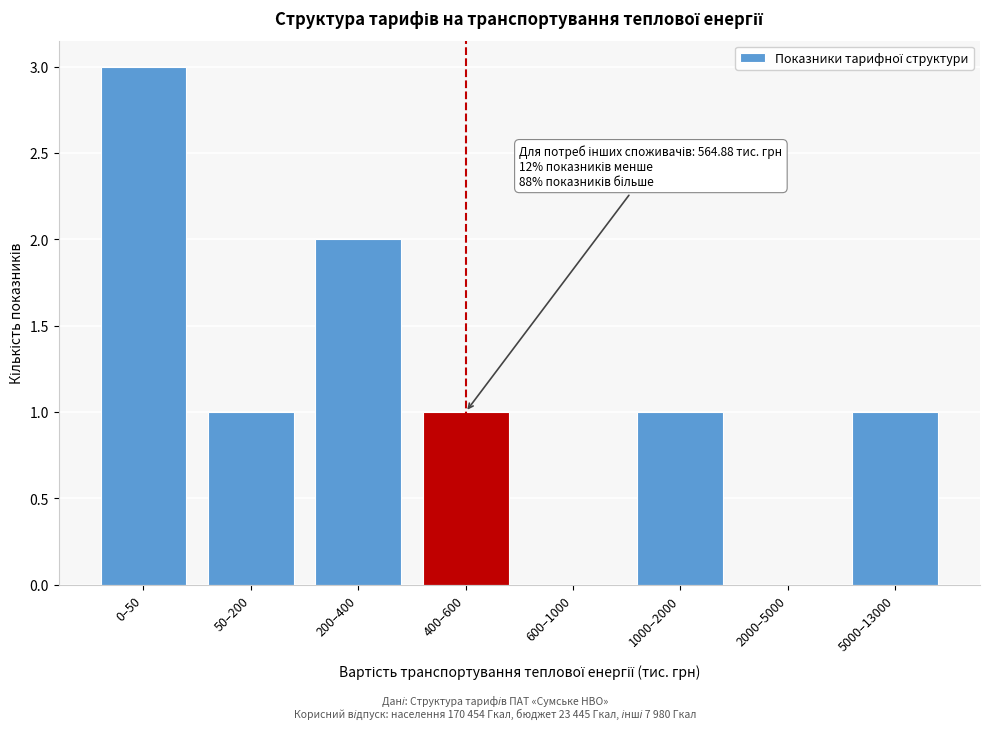

Reading left to right, list all the values displayed in this chart.

0–50=3	50–200=1	200–400=2	400–600=1	600–1000=0	1000–2000=1	2000–5000=0	5000–13000=1